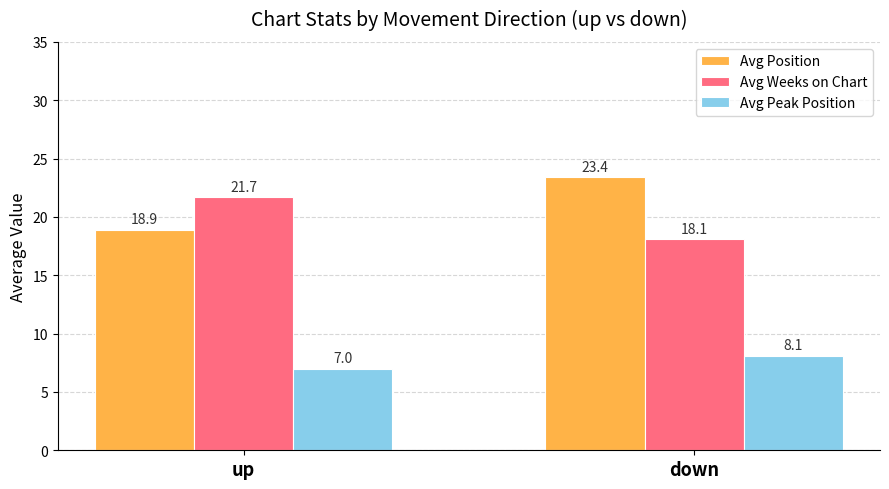

Is the value of Avg Peak Position at down greater than the value of Avg Weeks on Chart at up?

No